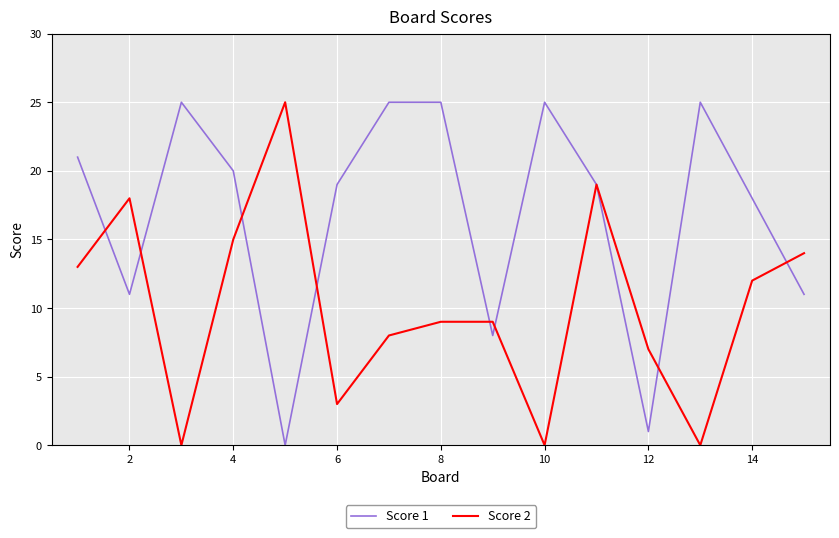

What is the difference between the second highest and minimum values in the Score 1 series?

25